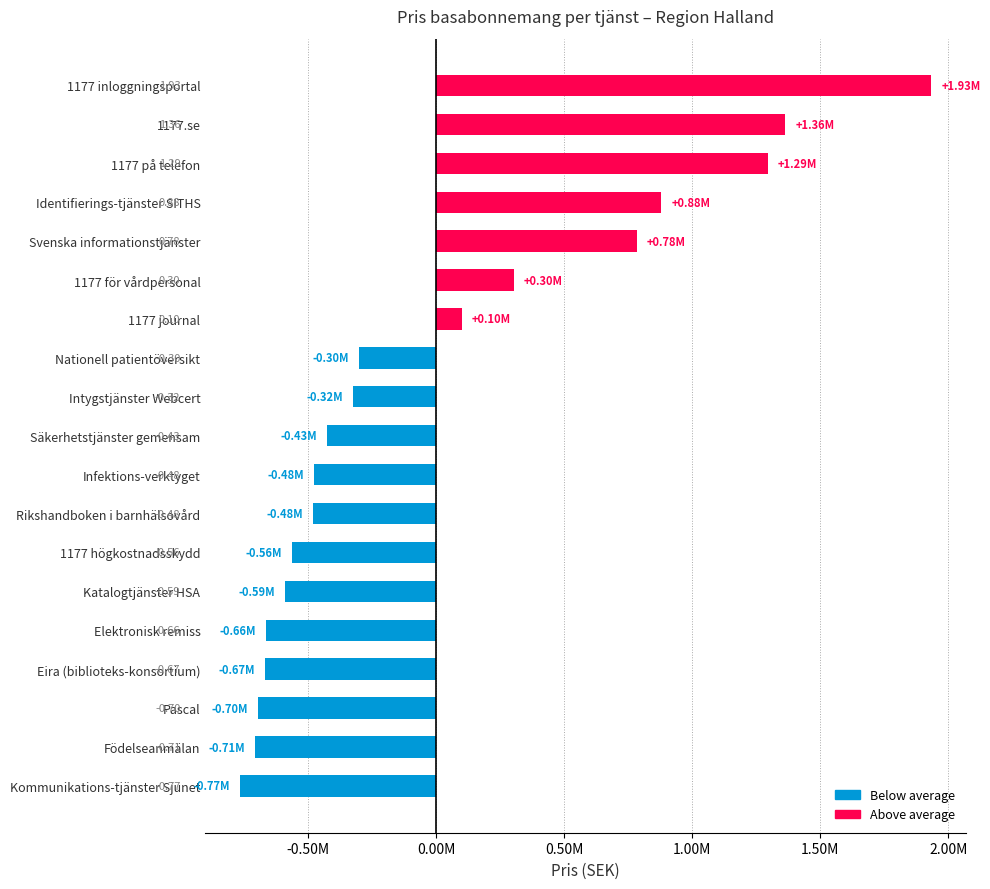

Are the bars horizontal?

Yes